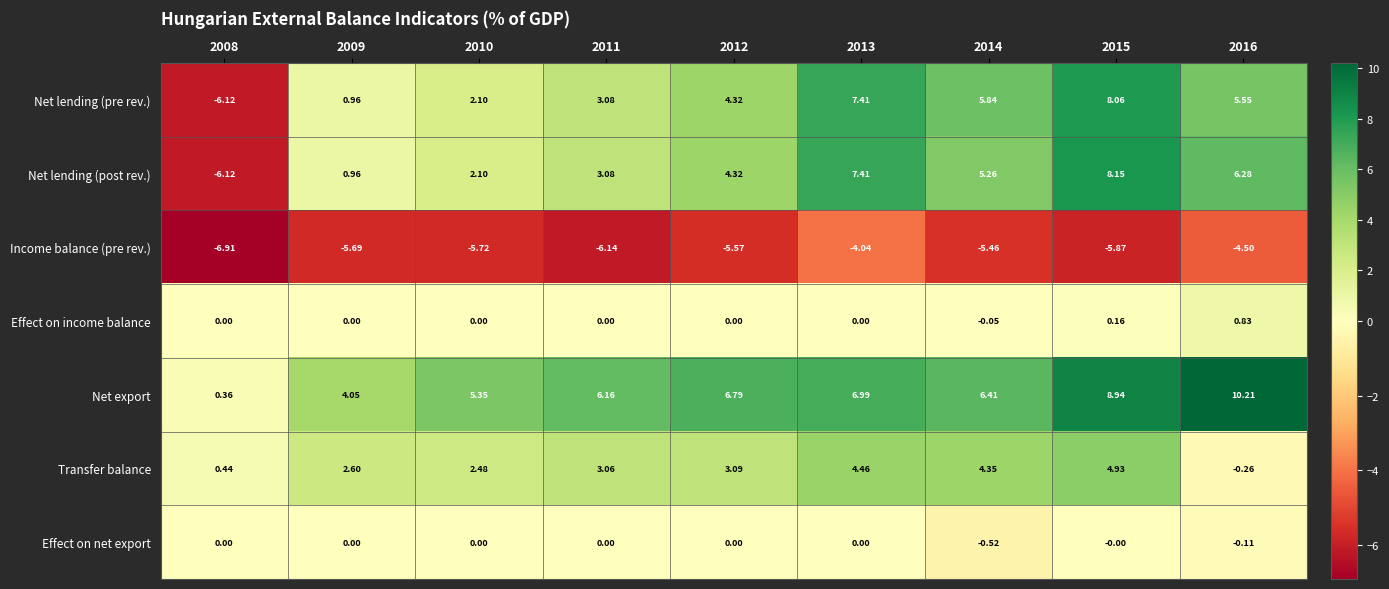

List the series in order of their peak value, highest first.

Net export, Net lending (post rev.), Net lending (pre rev.), Transfer balance, Effect on income balance, Effect on net export, Income balance (pre rev.)